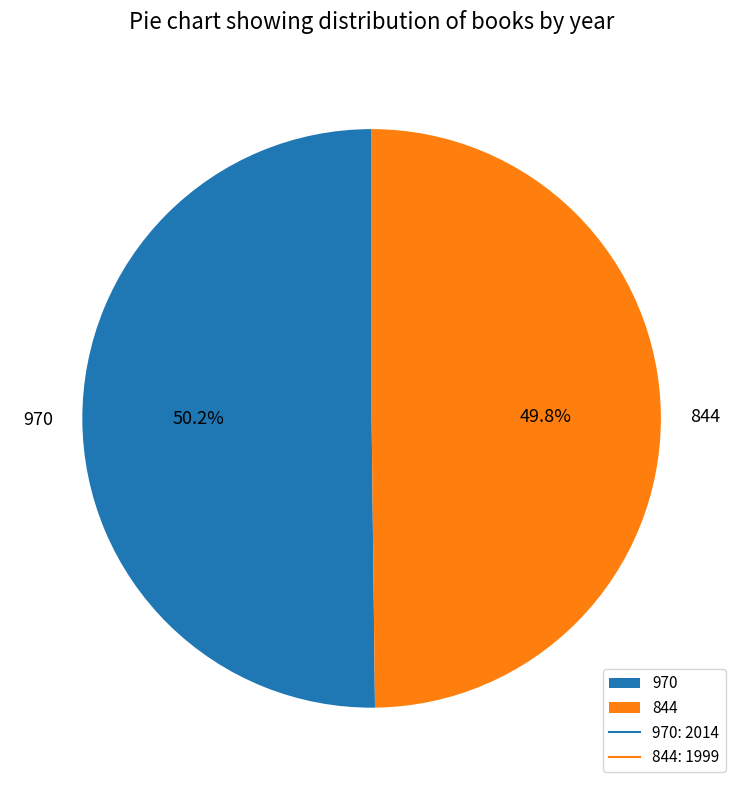

Does any single category account for the majority?

Yes